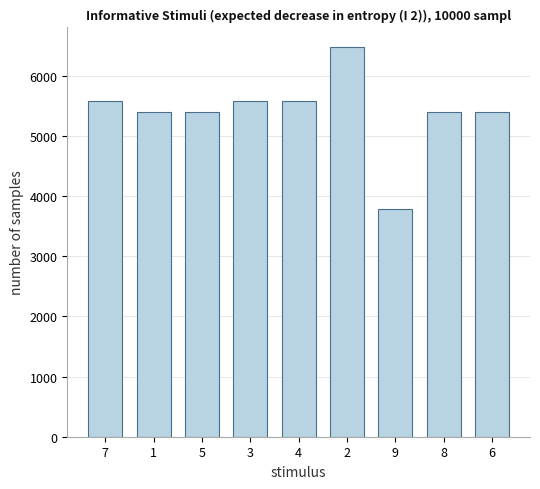

What is the smallest value displayed?

3780